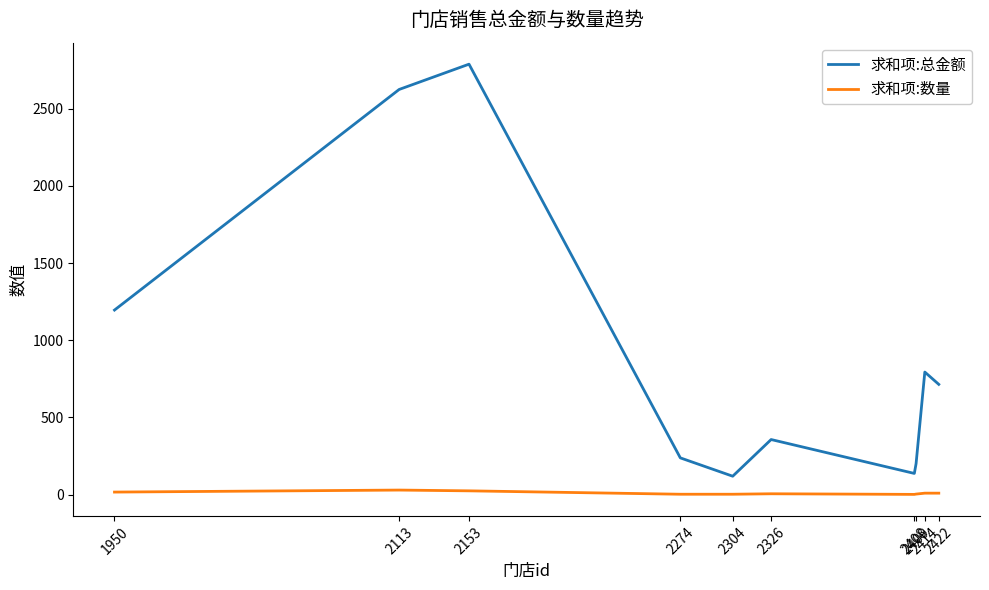

Does the chart display data point markers on the line(s)?

No